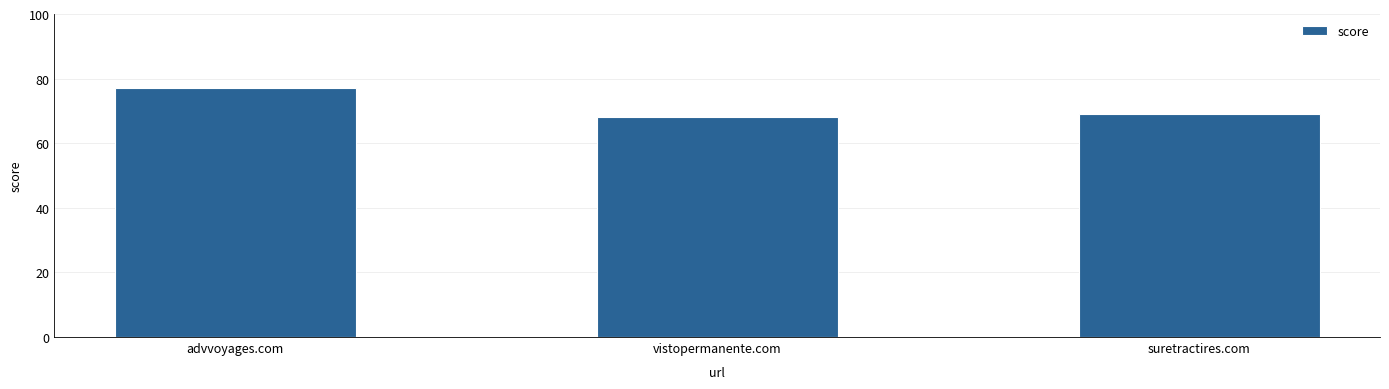

What position from the right is vistopermanente.com?

2